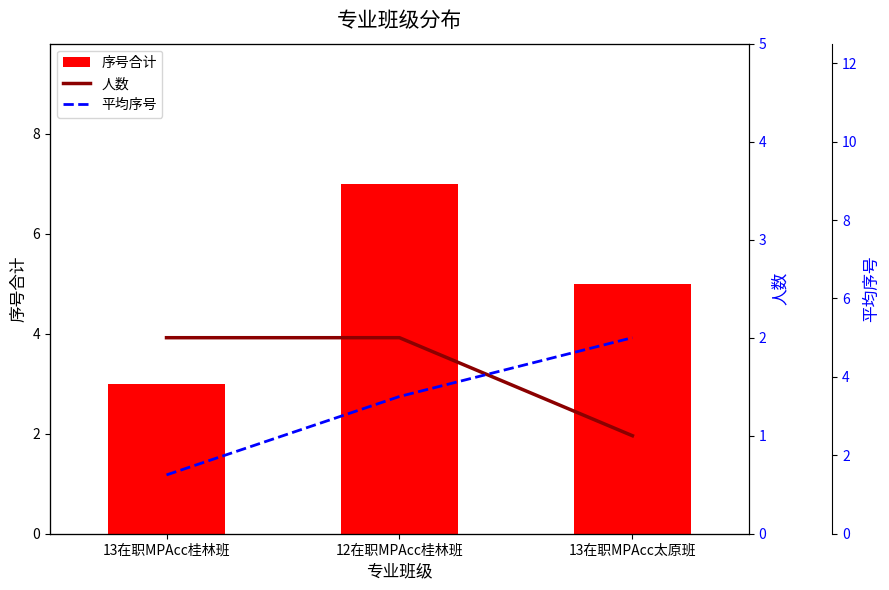

Which series changed the most between 12在职MPAcc桂林班 and 13在职MPAcc太原班?

序号合计